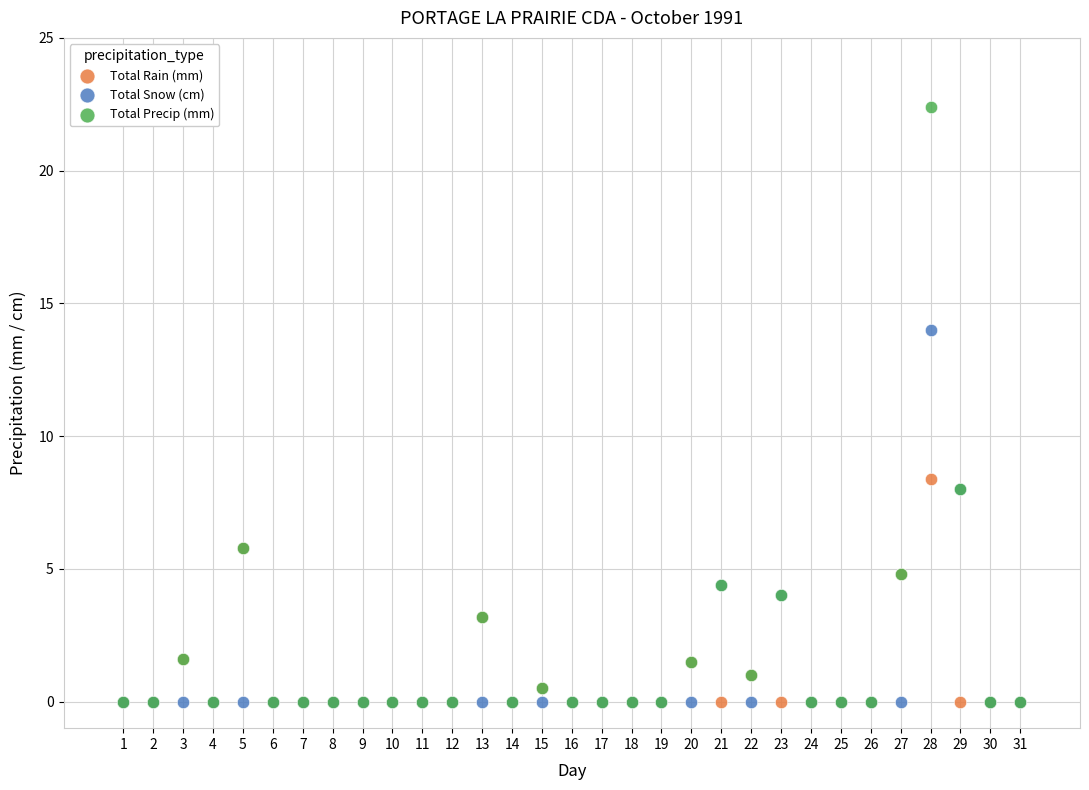

Across all series, what Y value is closest to 11?

8.4